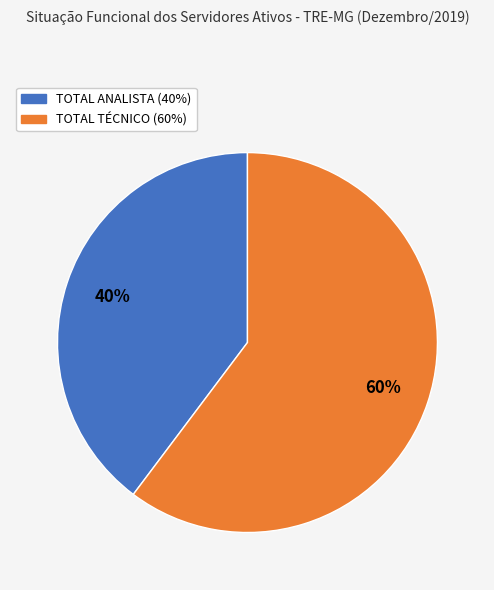

To the nearest percent, what is the average slice percentage?

50%